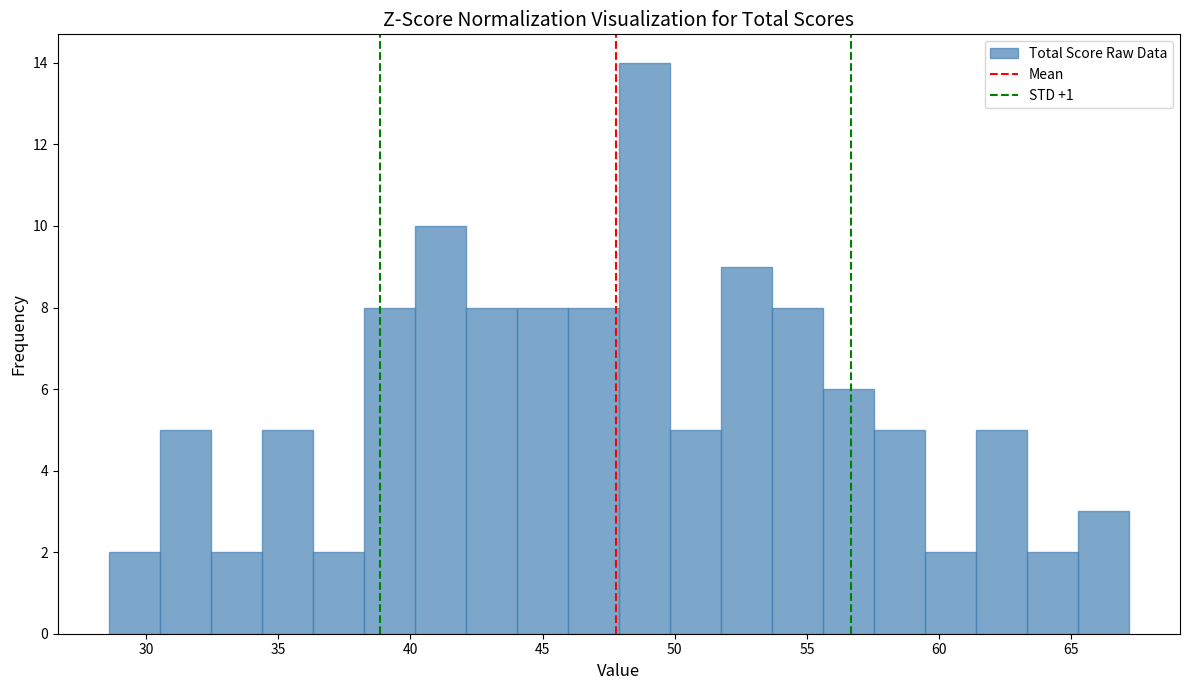

Read against the x-axis, roughly where is the centre of the tallest bar?

49.0